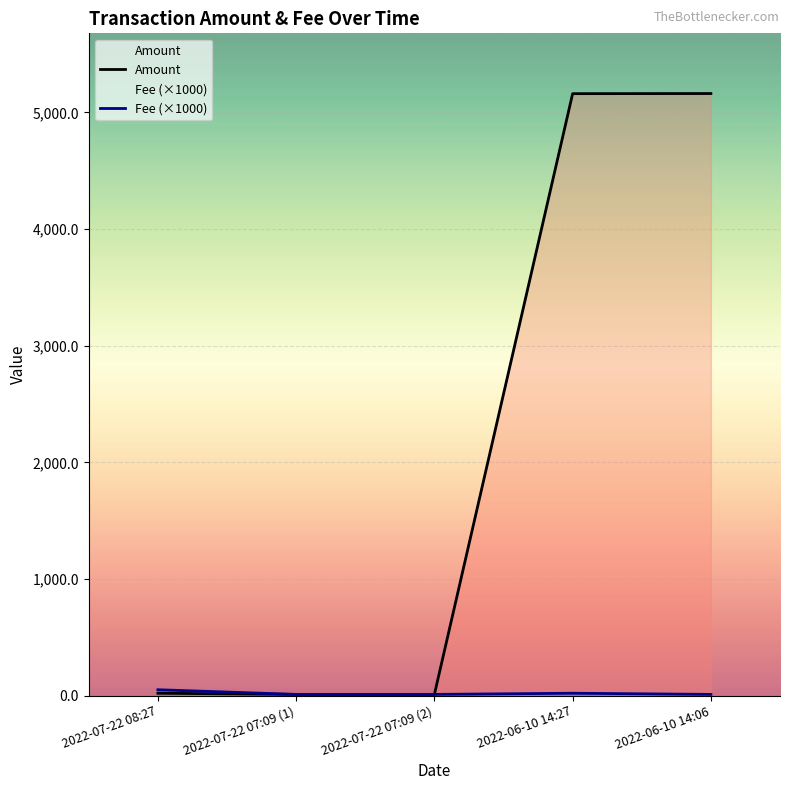

At how many categories does at least one series exceed 4578?

2